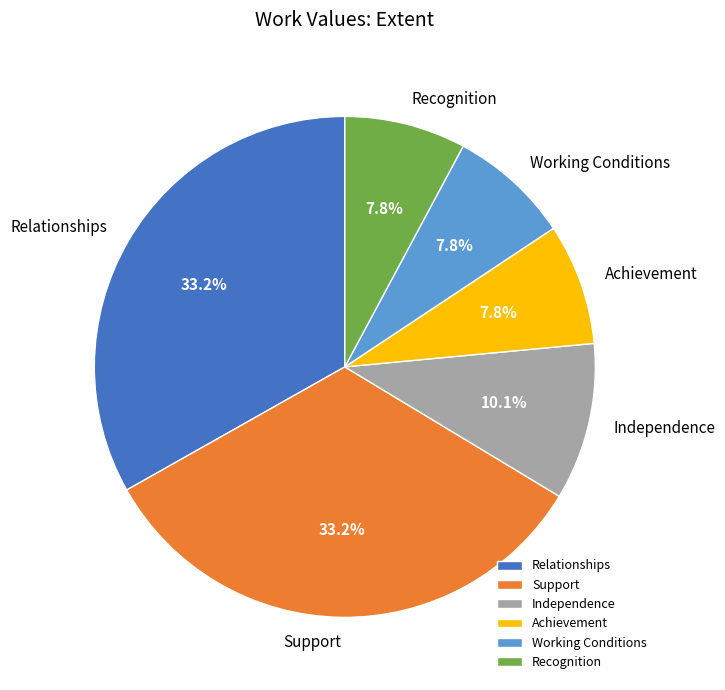

What is the ratio of the value at Recognition to the value at Working Conditions?

1.0